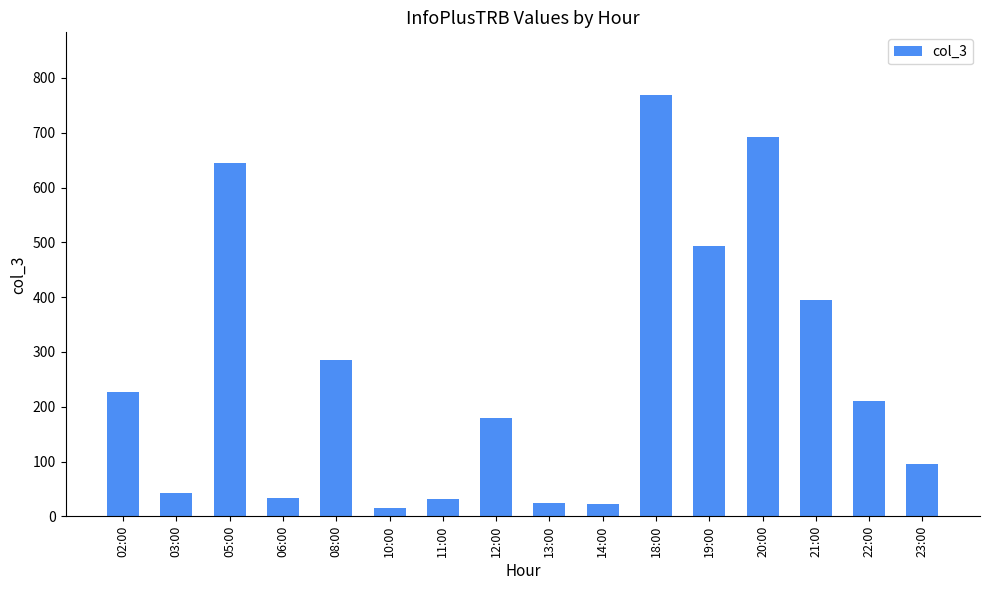

Where does the data first go above 210?

02:00